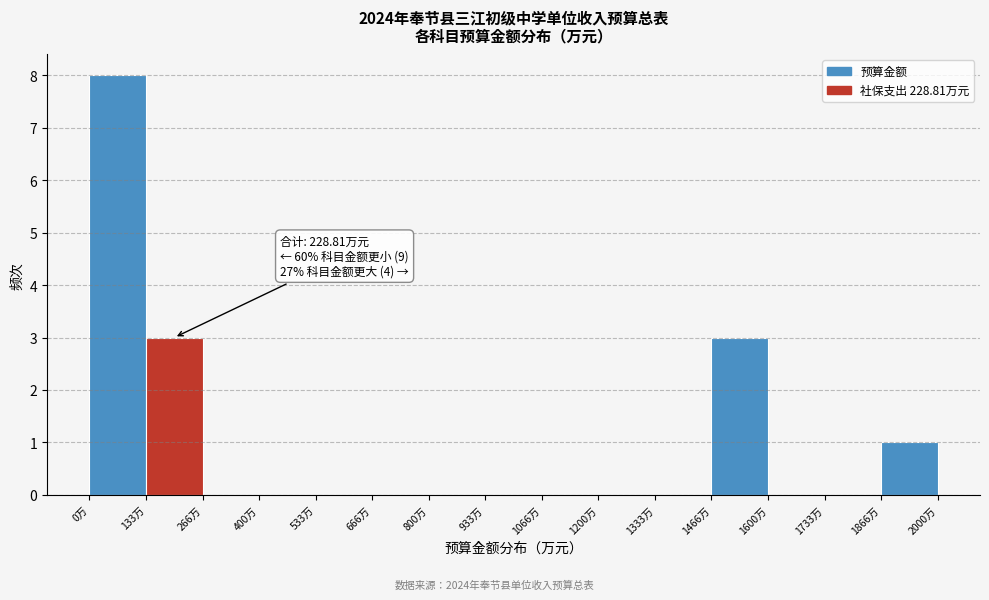

Which range on the x-axis has the tallest bar?

0 to 140